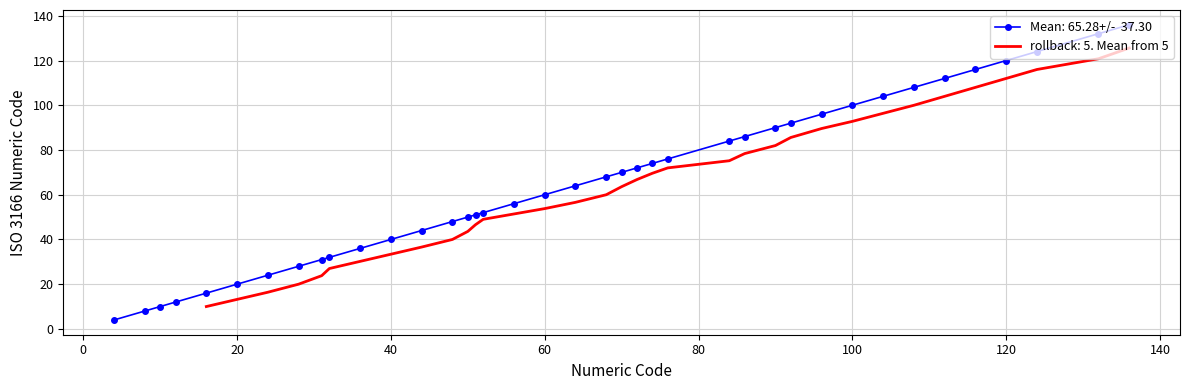

Rank the categories by value from lowest to highest.

4, 8, 10, 12, 16, 20, 24, 28, 31, 32, 36, 40, 44, 48, 50, 51, 52, 56, 60, 64, 68, 70, 72, 74, 76, 84, 86, 90, 92, 96, 100, 104, 108, 112, 116, 120, 124, 132, 136